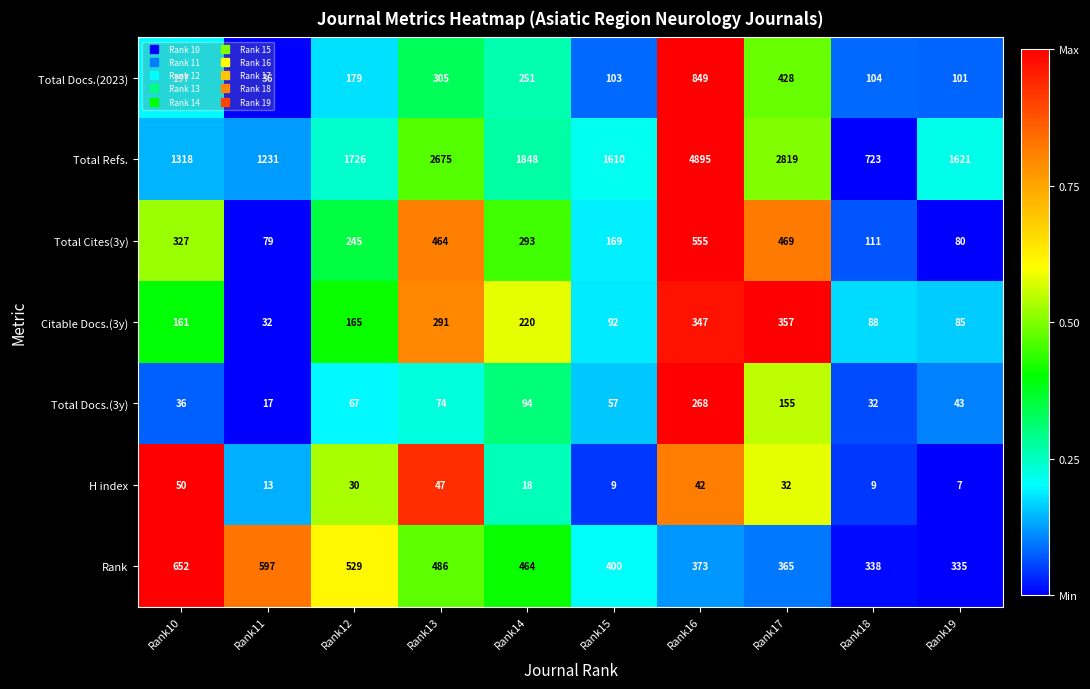

Which label corresponds to the smallest value in the chart?

Rank19